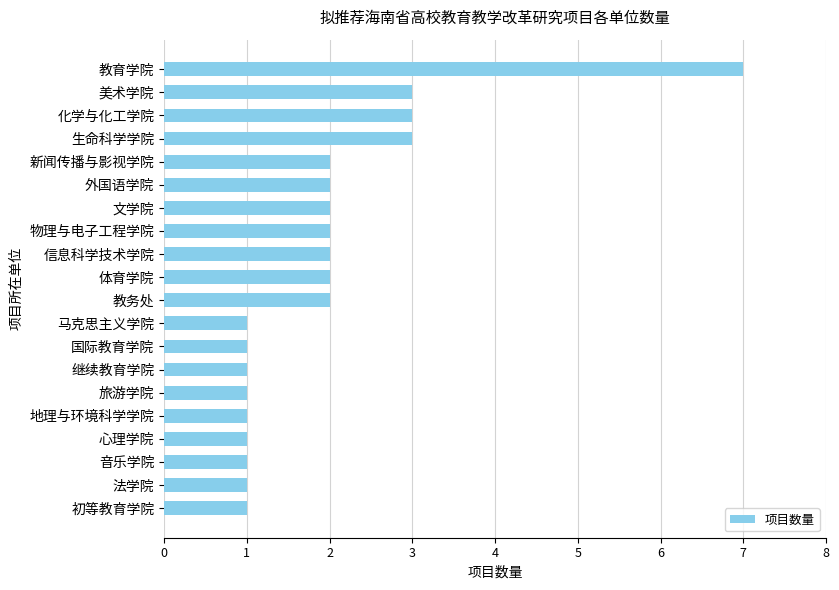

Between 法学院 and 信息科学技术学院, which is larger?

信息科学技术学院